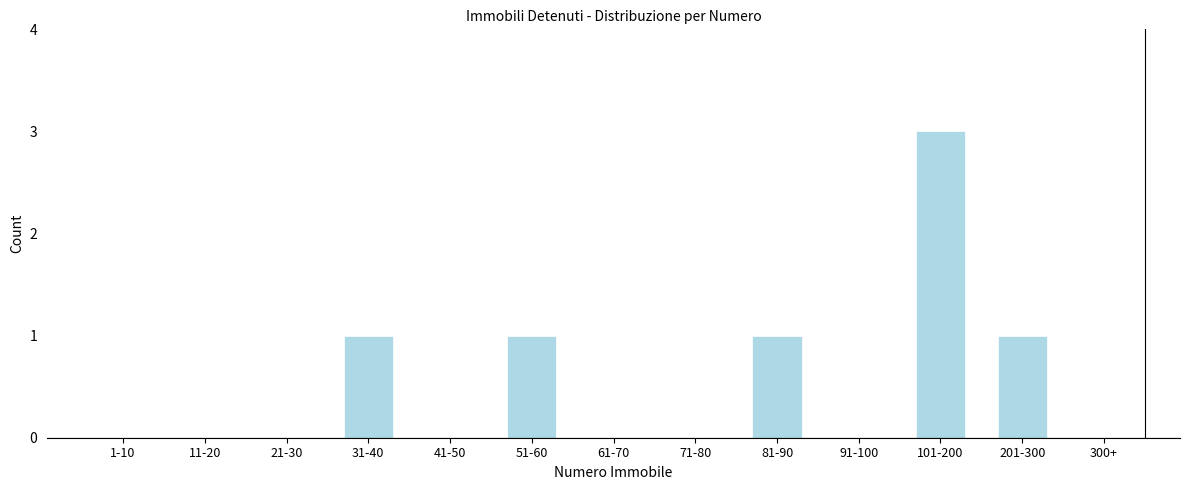

Reading left to right, extract all data points from this chart.

1-10=0	11-20=0	21-30=0	31-40=1	41-50=0	51-60=1	61-70=0	71-80=0	81-90=1	91-100=0	101-200=3	201-300=1	300+=0